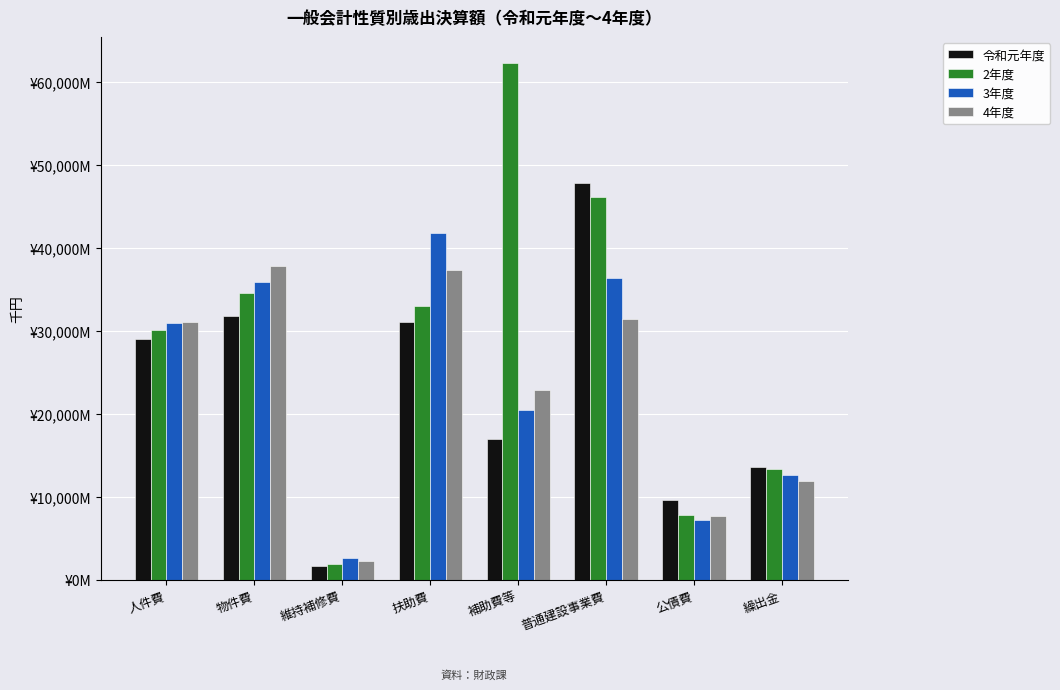

Reading left to right, extract all data points from this chart.

令和元年度: 29013576	31767510	1695323	31126564	16965081	47860832	9714156	13613693
2年度: 30069224	34513492	1906384	33046580	62243552	46079565	7897112	13376600
3年度: 30926324	35916607	2689708	41845717	20516724	36321545	7247481	12618378
4年度: 31077430	37816897	2278843	37313322	22838466	31442230	7777800	11987529